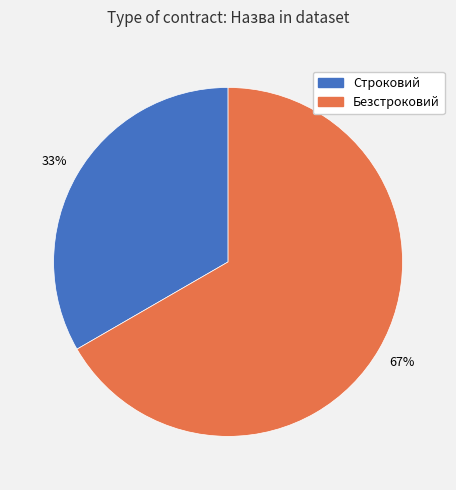

The Строковий slice represents 21% of the pie. True or false?

False